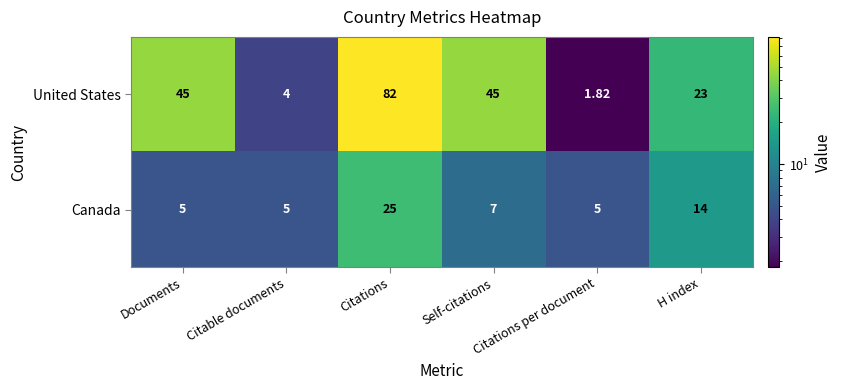

List the series in order of their overall mean, highest first.

United States, Canada